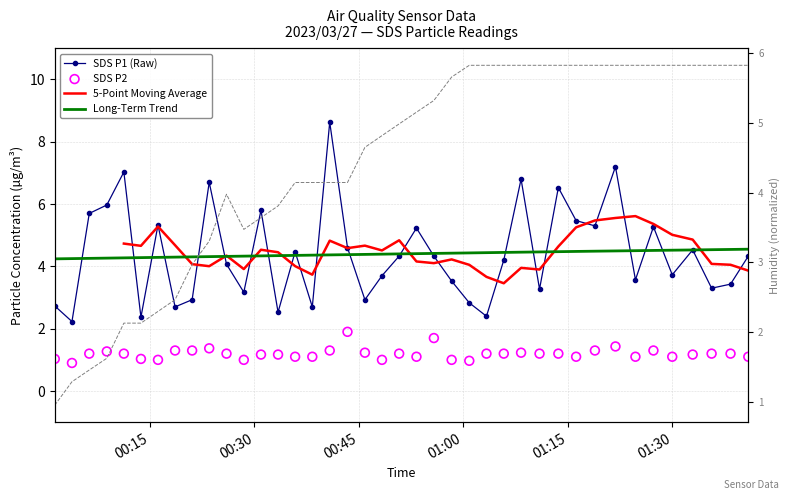

Is the value of Long-Term Trend at 27 greater than the value of SDS P1 (Raw) at 21?

No